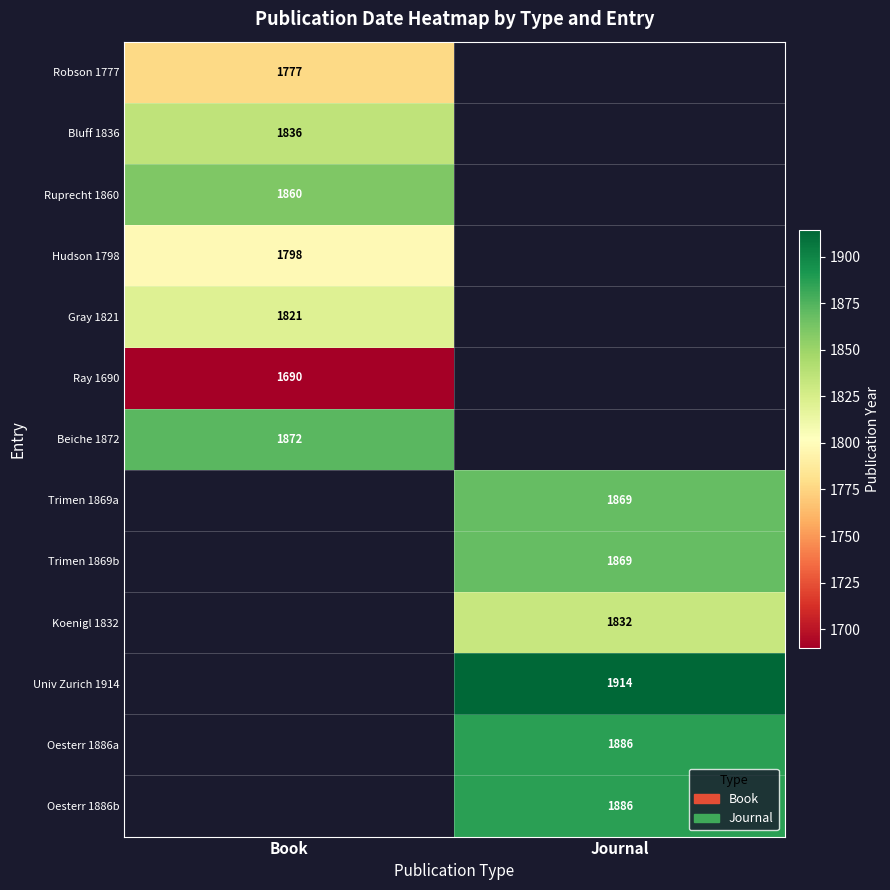

The value of Trimen 1869a at Journal is 1869. True or false?

True